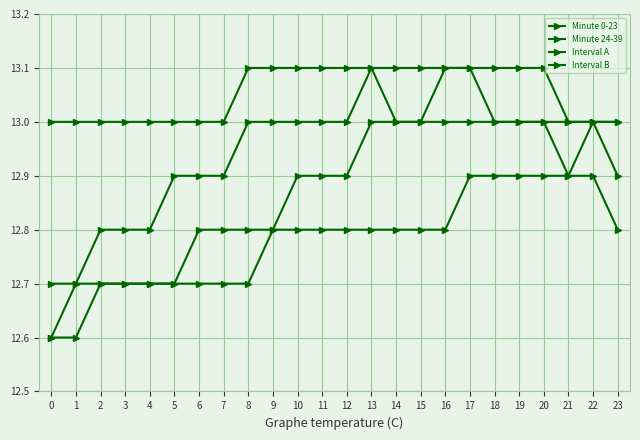

Reading left to right, transcribe all the data shown in this chart.

Minute 0-23: 0=12.6	1=12.7	2=12.7	3=12.7	4=12.7	5=12.7	6=12.7	7=12.7	8=12.7	9=12.8	10=12.8	11=12.8	12=12.8	13=12.8	14=12.8	15=12.8	16=12.8	17=12.9	18=12.9	19=12.9	20=12.9	21=12.9	22=13.0	23=13.0
Minute 24-39: 0=13.0	1=13.0	2=13.0	3=13.0	4=13.0	5=13.0	6=13.0	7=13.0	8=13.1	9=13.1	10=13.1	11=13.1	12=13.1	13=13.1	14=13.0	15=13.0	16=13.0	17=13.0	18=13.0	19=13.0	20=13.0	21=13.0	22=13.0	23=13.0
Interval A: 0=12.7	1=12.7	2=12.8	3=12.8	4=12.8	5=12.9	6=12.9	7=12.9	8=13.0	9=13.0	10=13.0	11=13.0	12=13.0	13=13.1	14=13.1	15=13.1	16=13.1	17=13.1	18=13.0	19=13.0	20=13.0	21=12.9	22=12.9	23=12.8
Interval B: 0=12.6	1=12.6	2=12.7	3=12.7	4=12.7	5=12.7	6=12.8	7=12.8	8=12.8	9=12.8	10=12.9	11=12.9	12=12.9	13=13.0	14=13.0	15=13.0	16=13.1	17=13.1	18=13.1	19=13.1	20=13.1	21=13.0	22=13.0	23=12.9